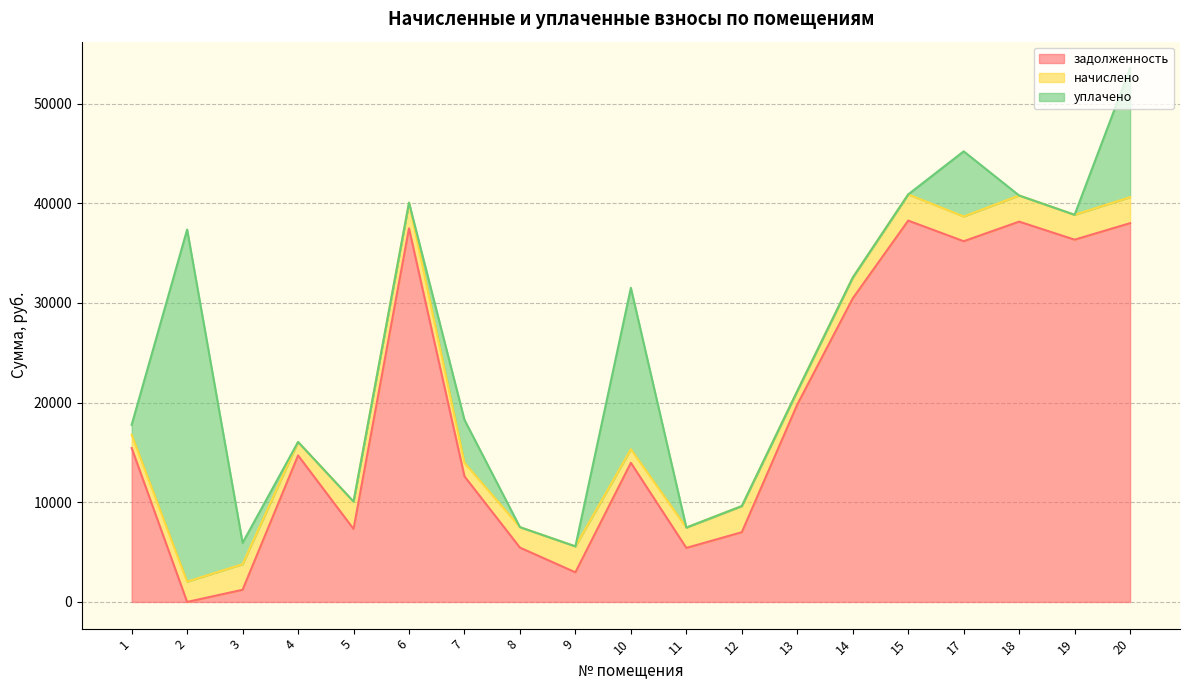

Does the chart display data point markers on the line(s)?

No